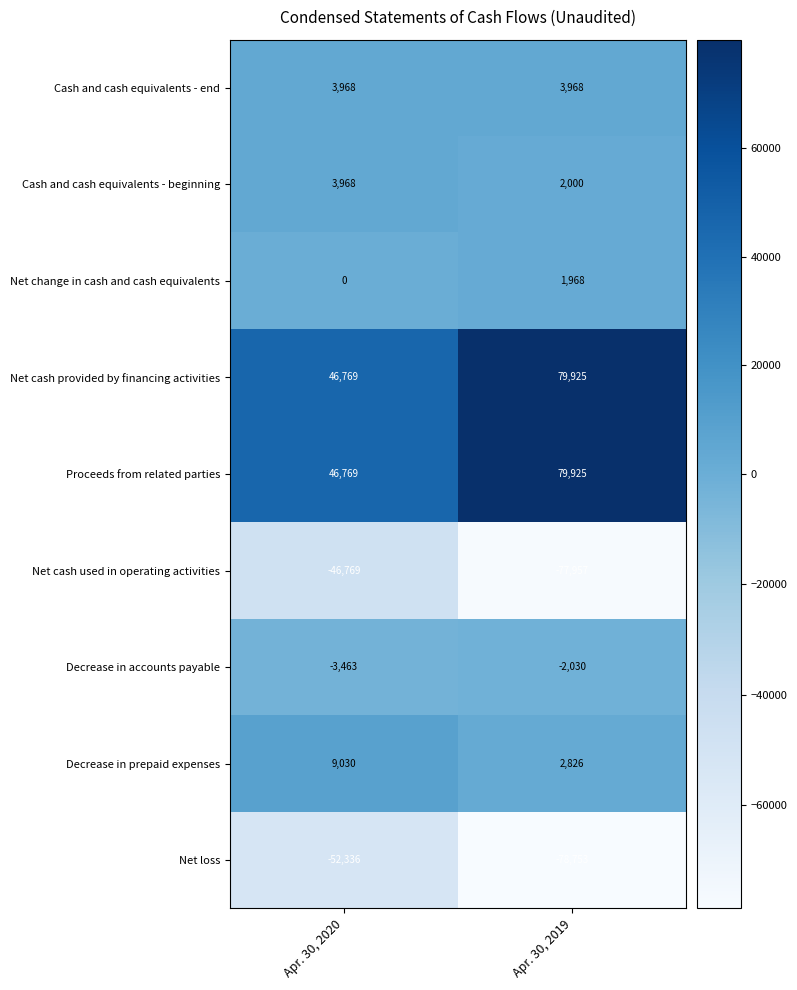

How many series are shown in this chart?

9